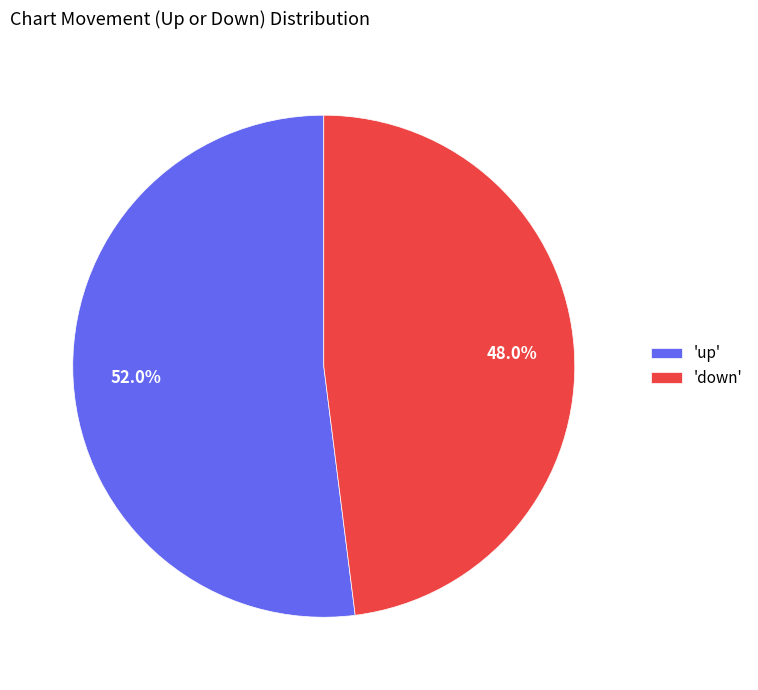

How much of the chart is everything except 'down'?

52.0%